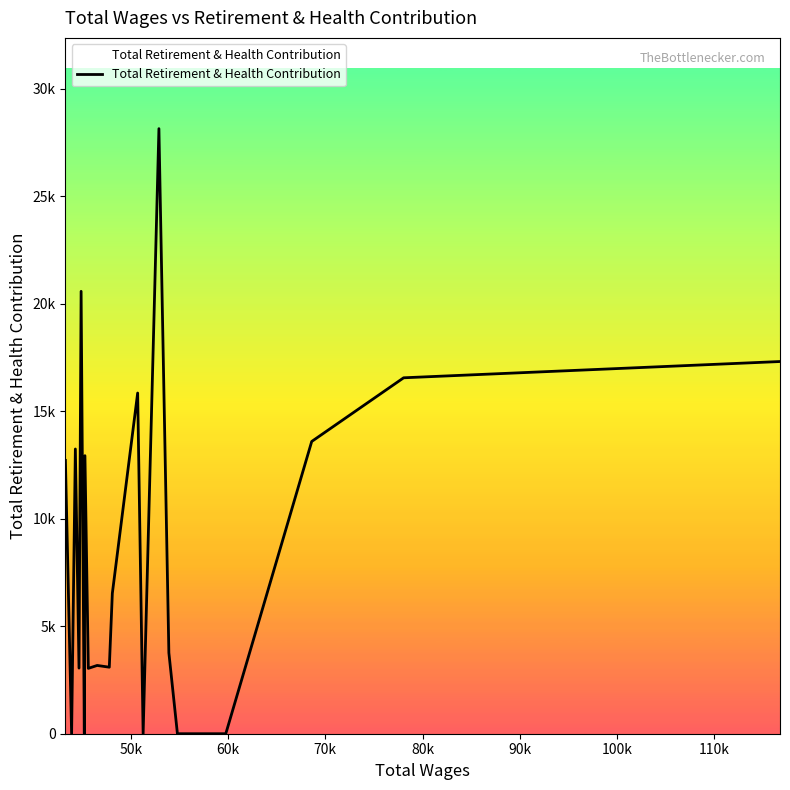

Is this an area chart (filled region under the line)?

Yes